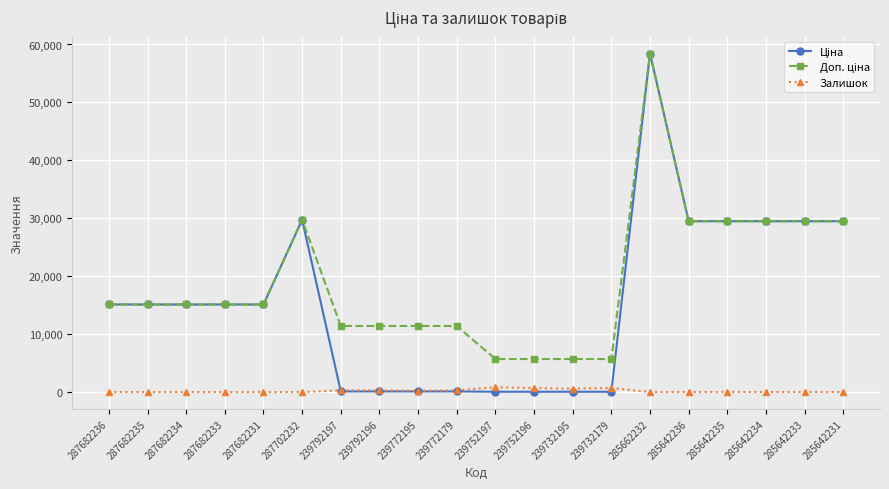

True or false: Залишок has a value of 16.0 at 285642233.

True